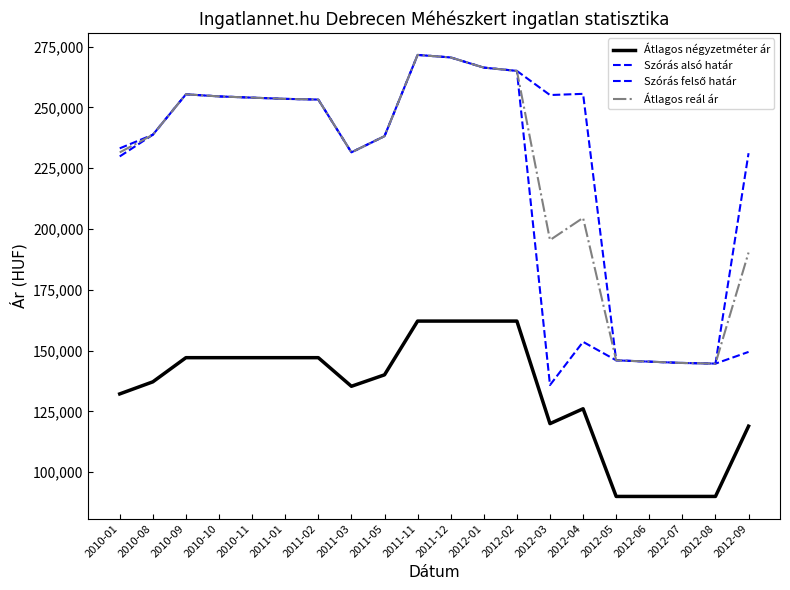

How many lines are shown in the chart?

4